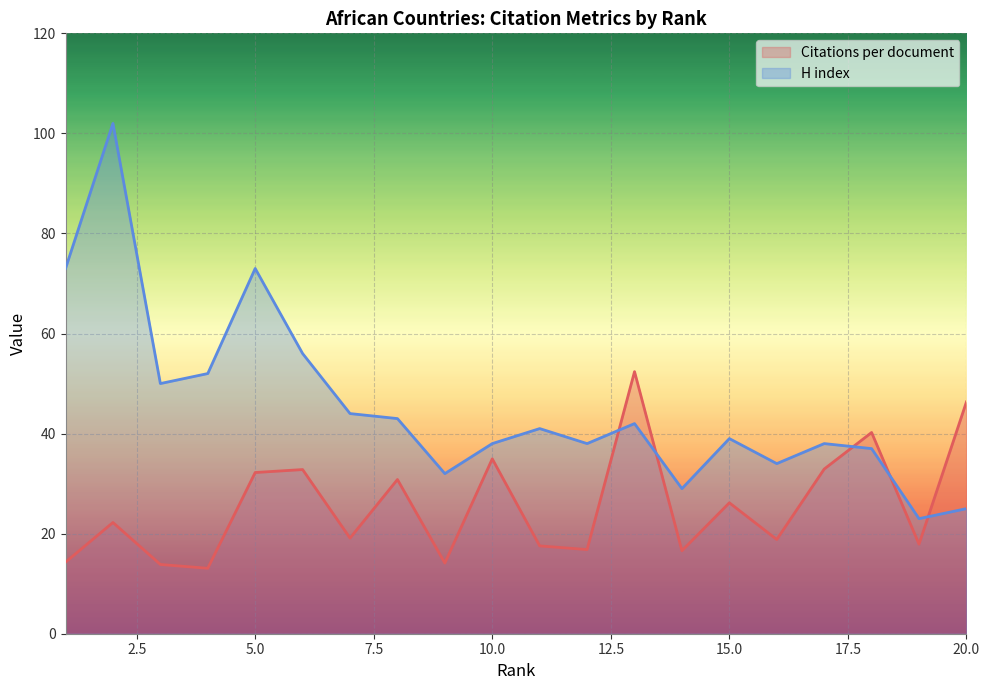

What is the smallest value displayed?

13.1